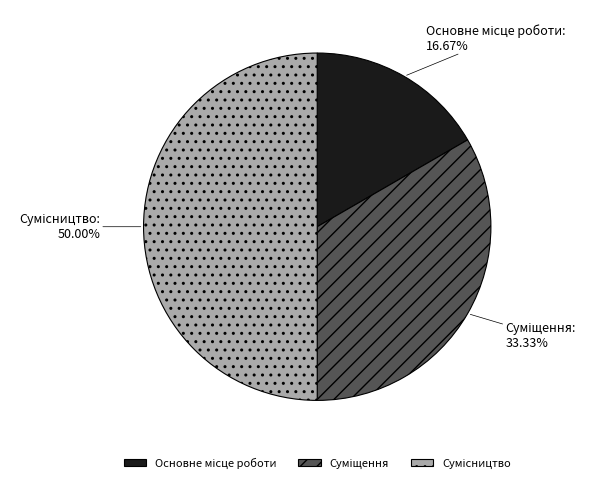

Count the number of slices in the pie.

3